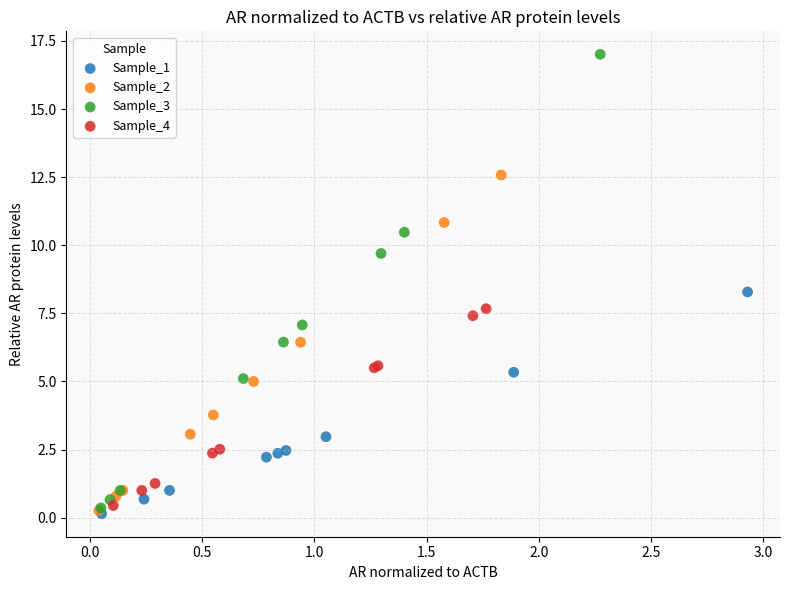

Which series has the widest spread of Y values?

Sample_3